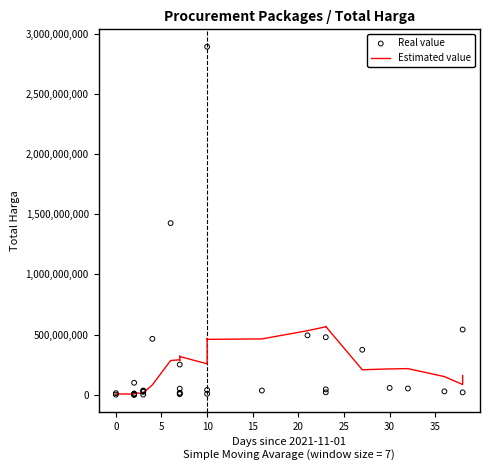

At how many categories does at least one series exceed 264655229?

16